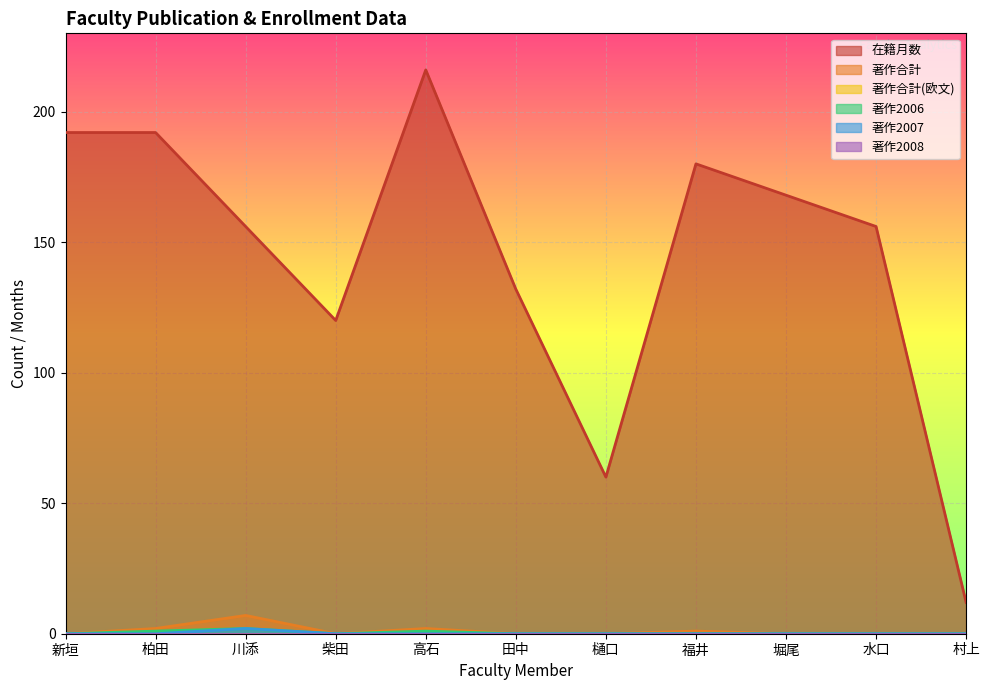

Count the 著作2007 values in the range 0 to 1.

10